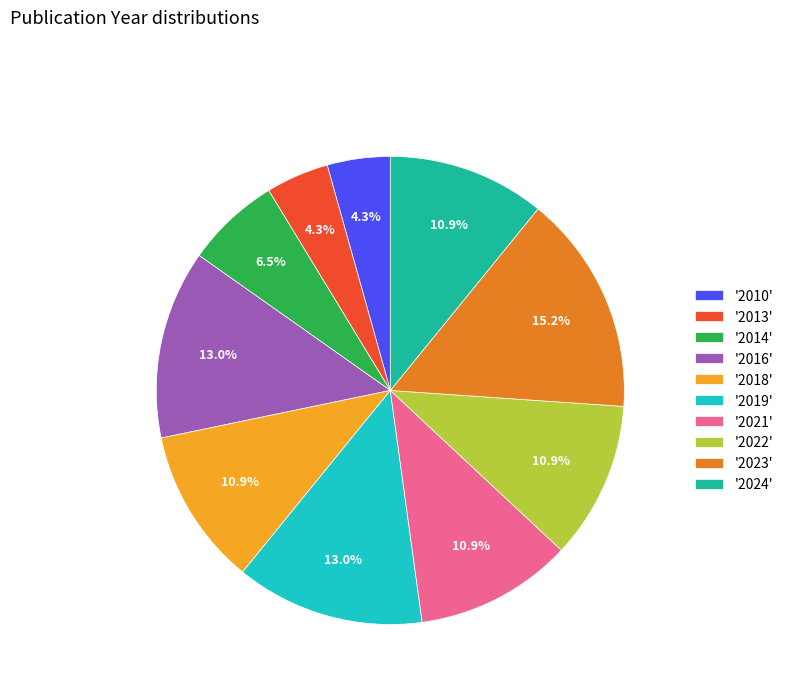

Which slice is the largest?

'2023'